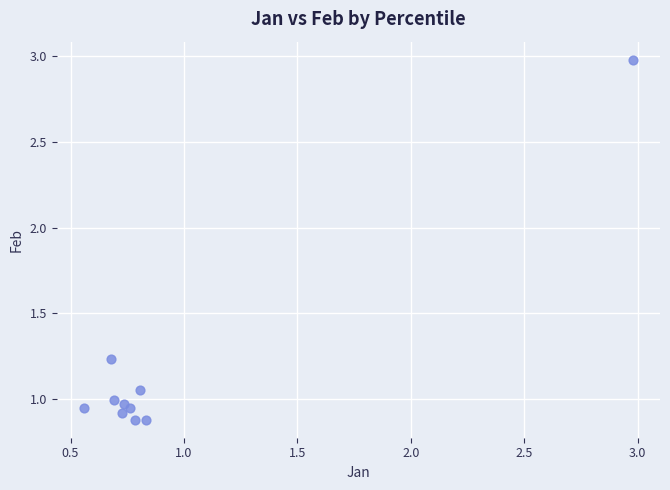

What is the range of Y values (max minus min)?

2.1